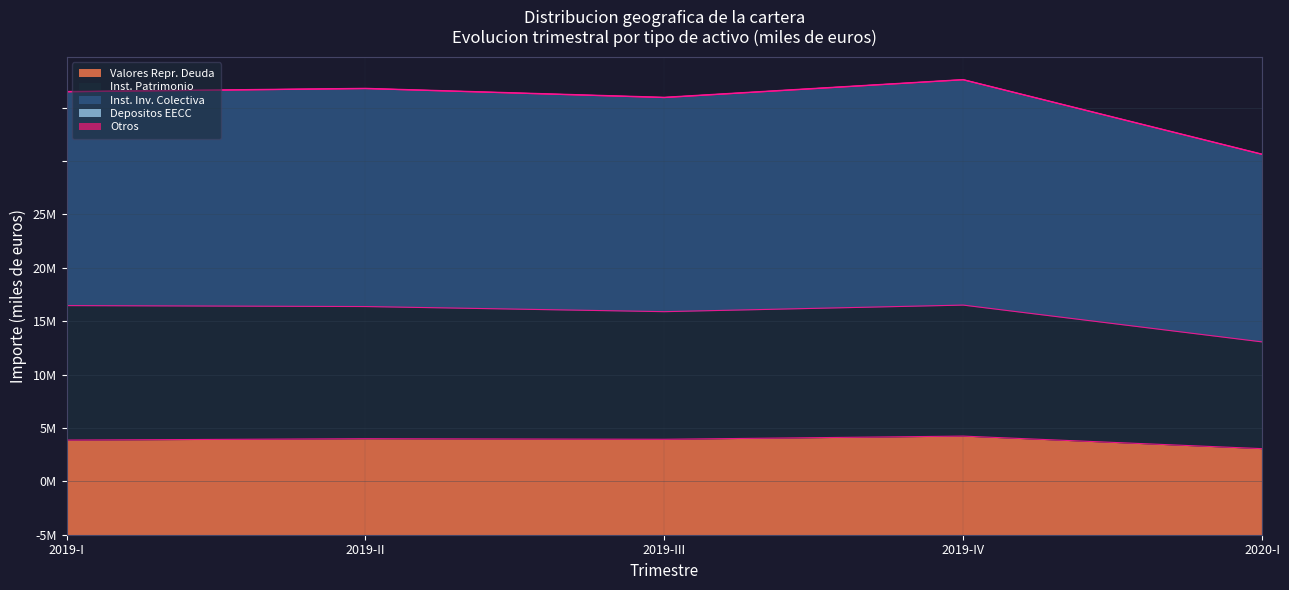

What is the label of the 4th point from the right?

2019-II